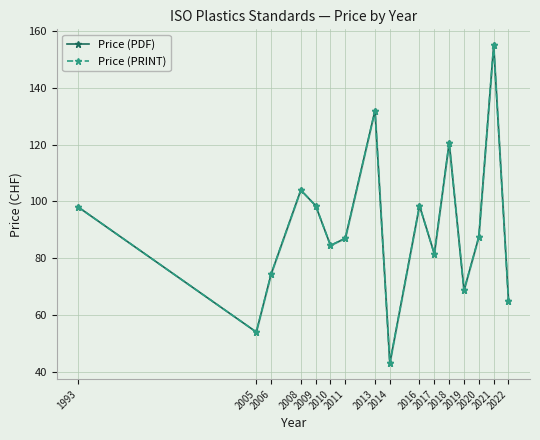

Which category has the highest value across all series?

2021